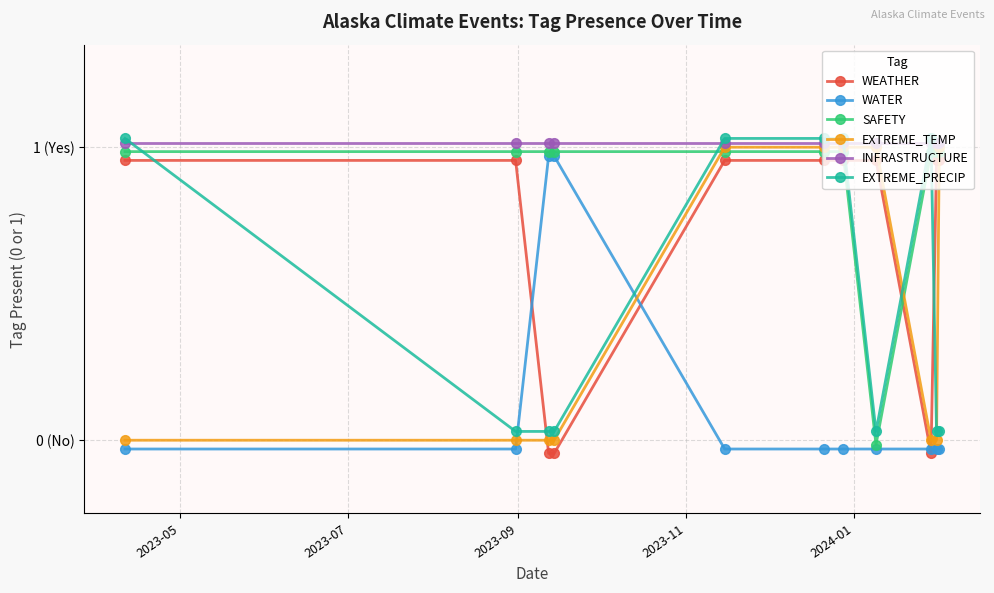

Which series has the largest total across all categories?

INFRASTRUCTURE